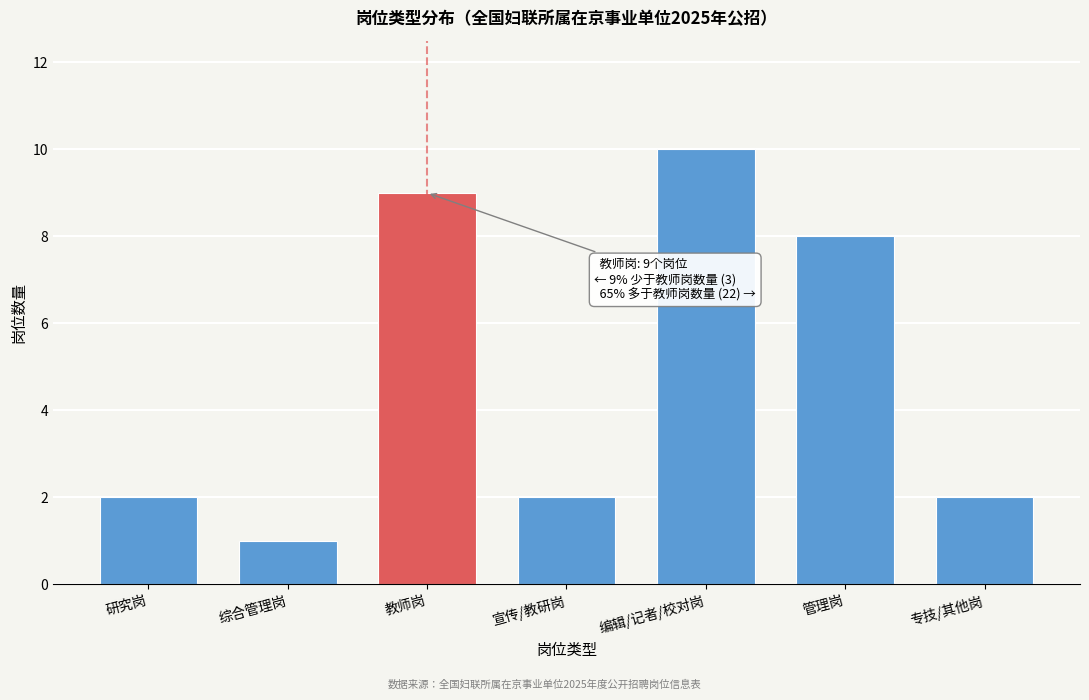

Reading right to left, transcribe all the data shown in this chart.

专技/其他岗=2	管理岗=8	编辑/记者/校对岗=10	宣传/教研岗=2	教师岗=9	综合管理岗=1	研究岗=2